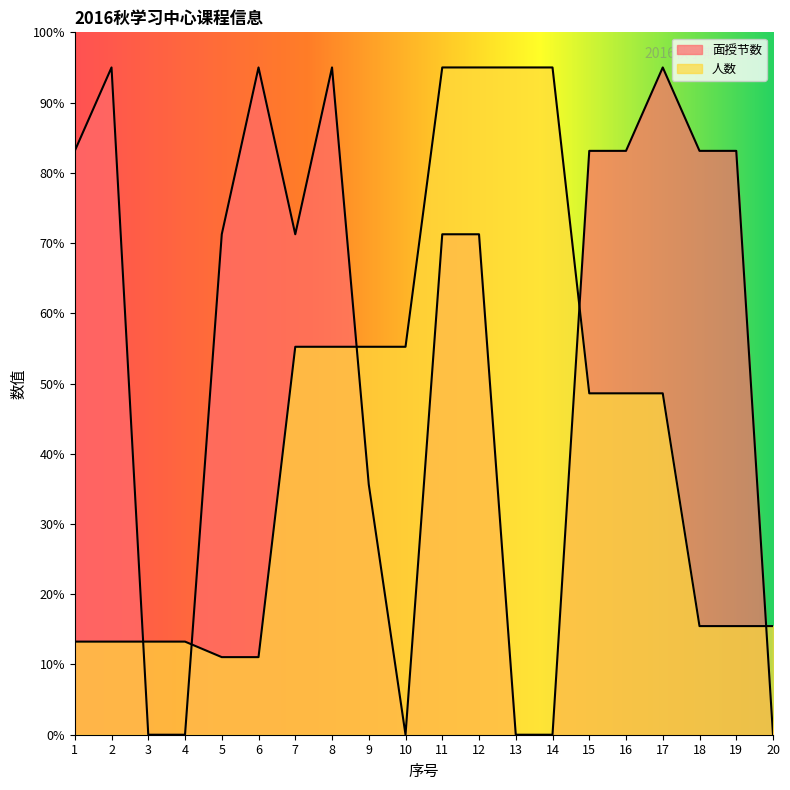

How many data points in 人数 are above 48?

11